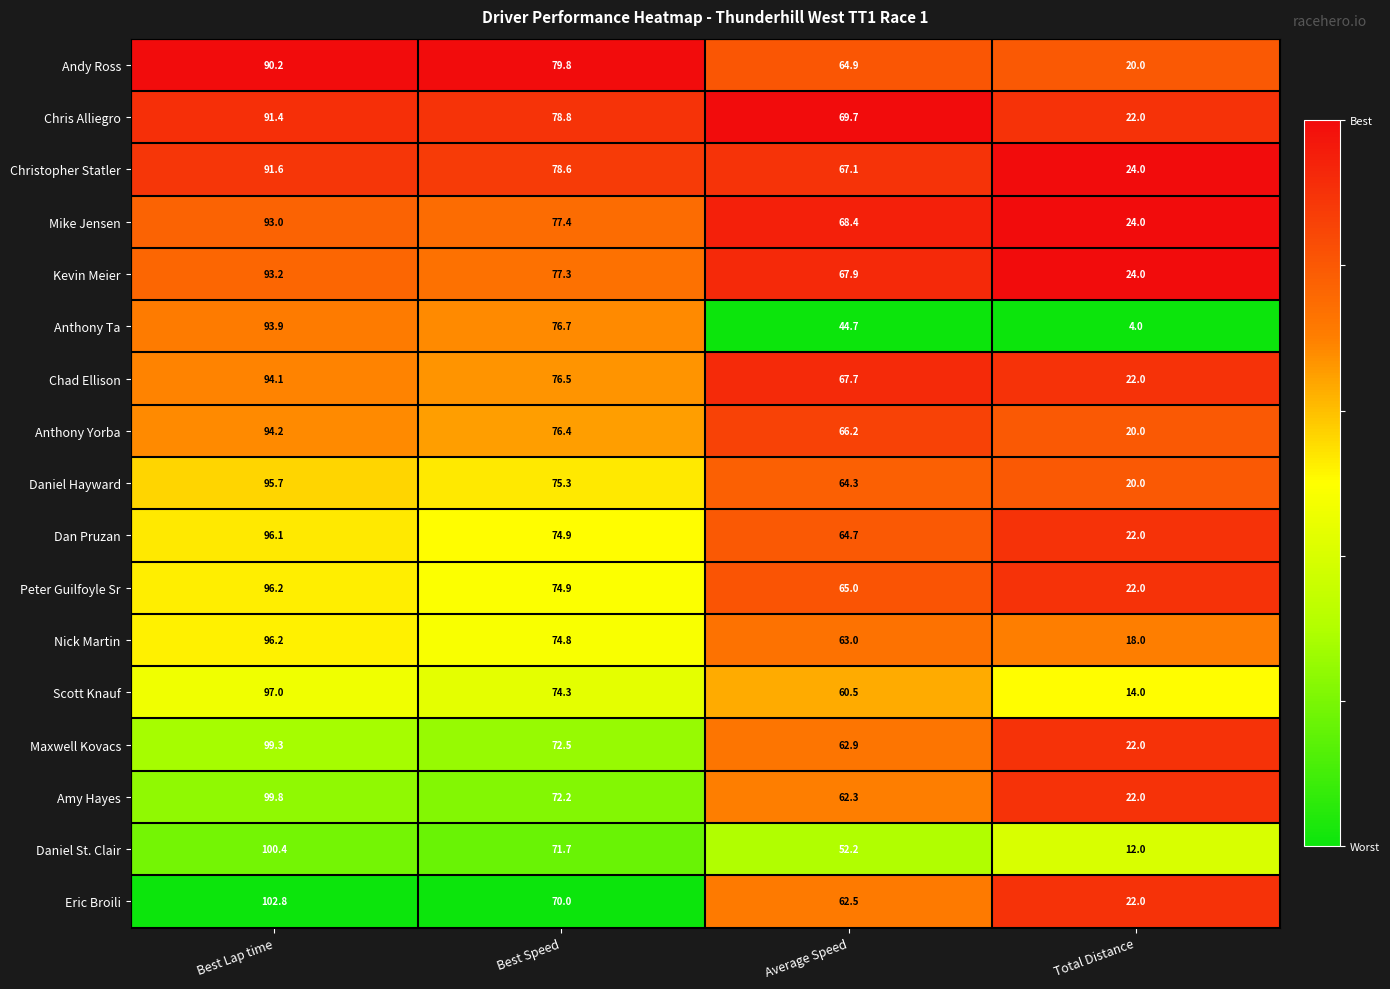

At which category is the sum across all series the highest?

Best Lap time